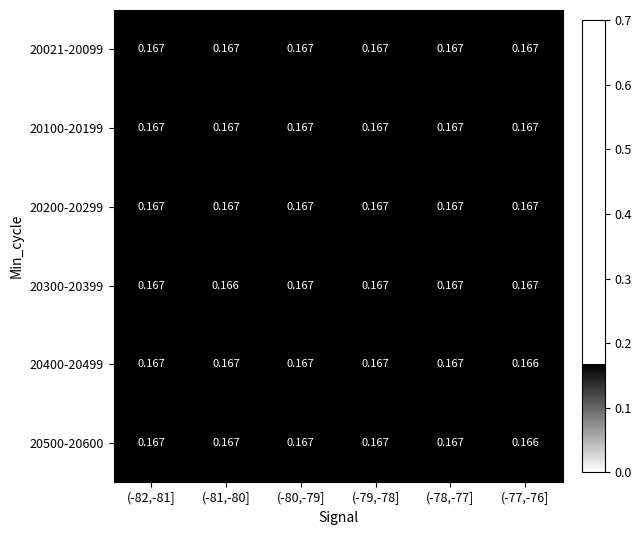

How many distinct data groups are displayed?

6